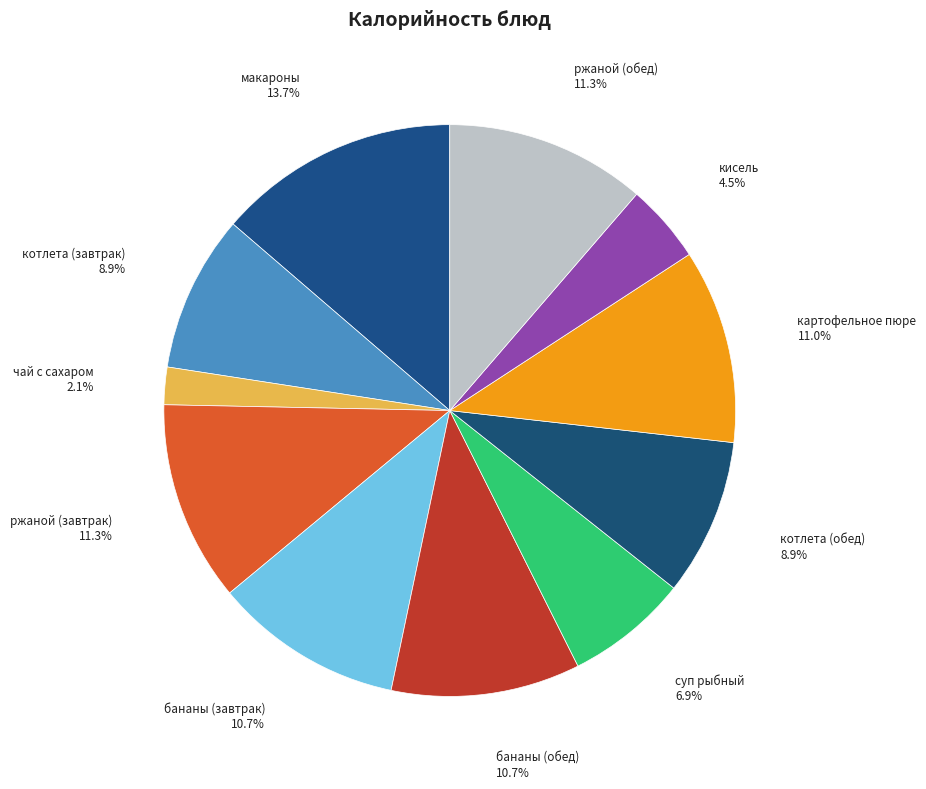

What is the ratio of the value at бананы (обед) to the value at котлета (завтрак)?

1.2